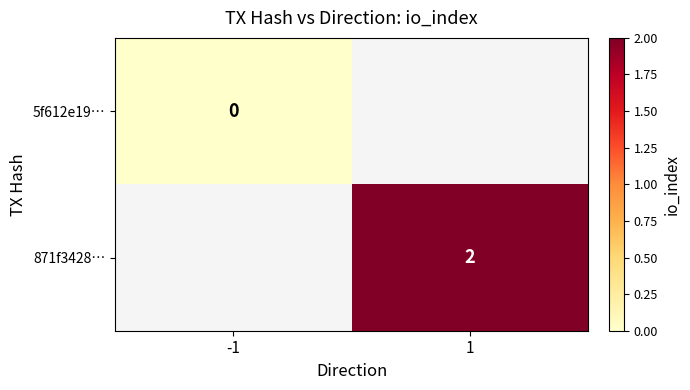

Is it true that 871f3428… equals 2 at 1?

True